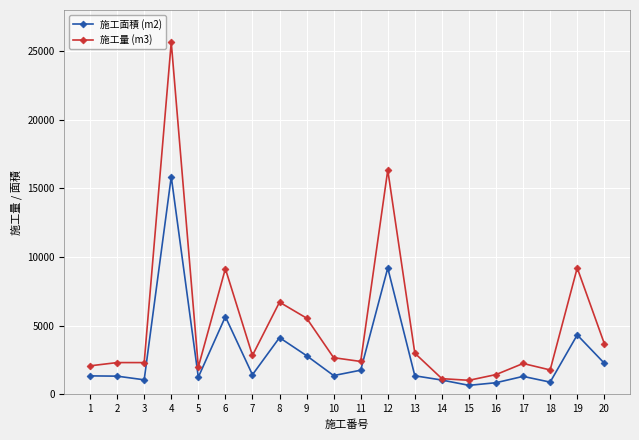

Which series changed the most between 14 and 19?

施工量 (m3)